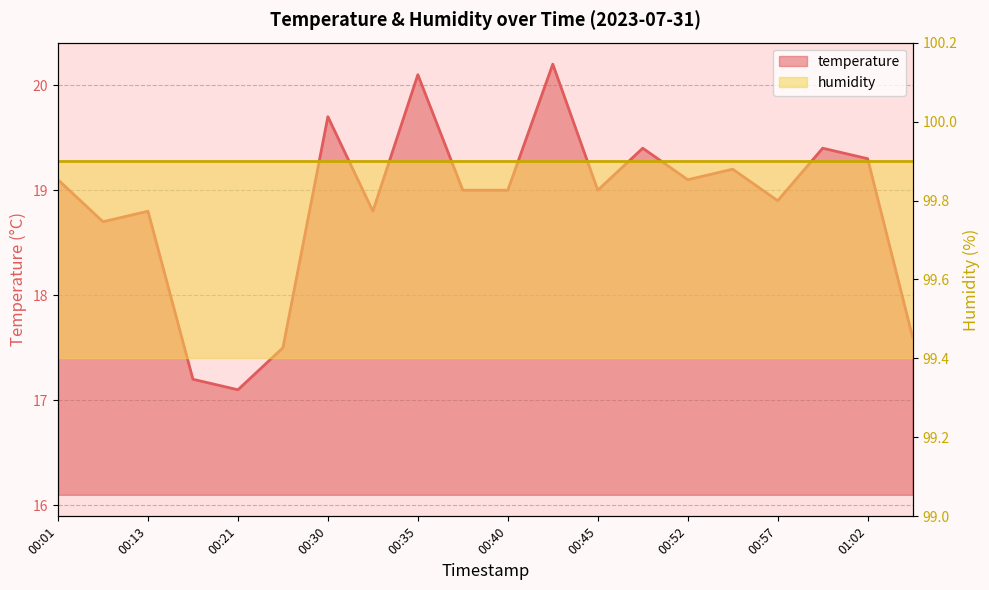

Where is the data nearest to the value 18?

01:05